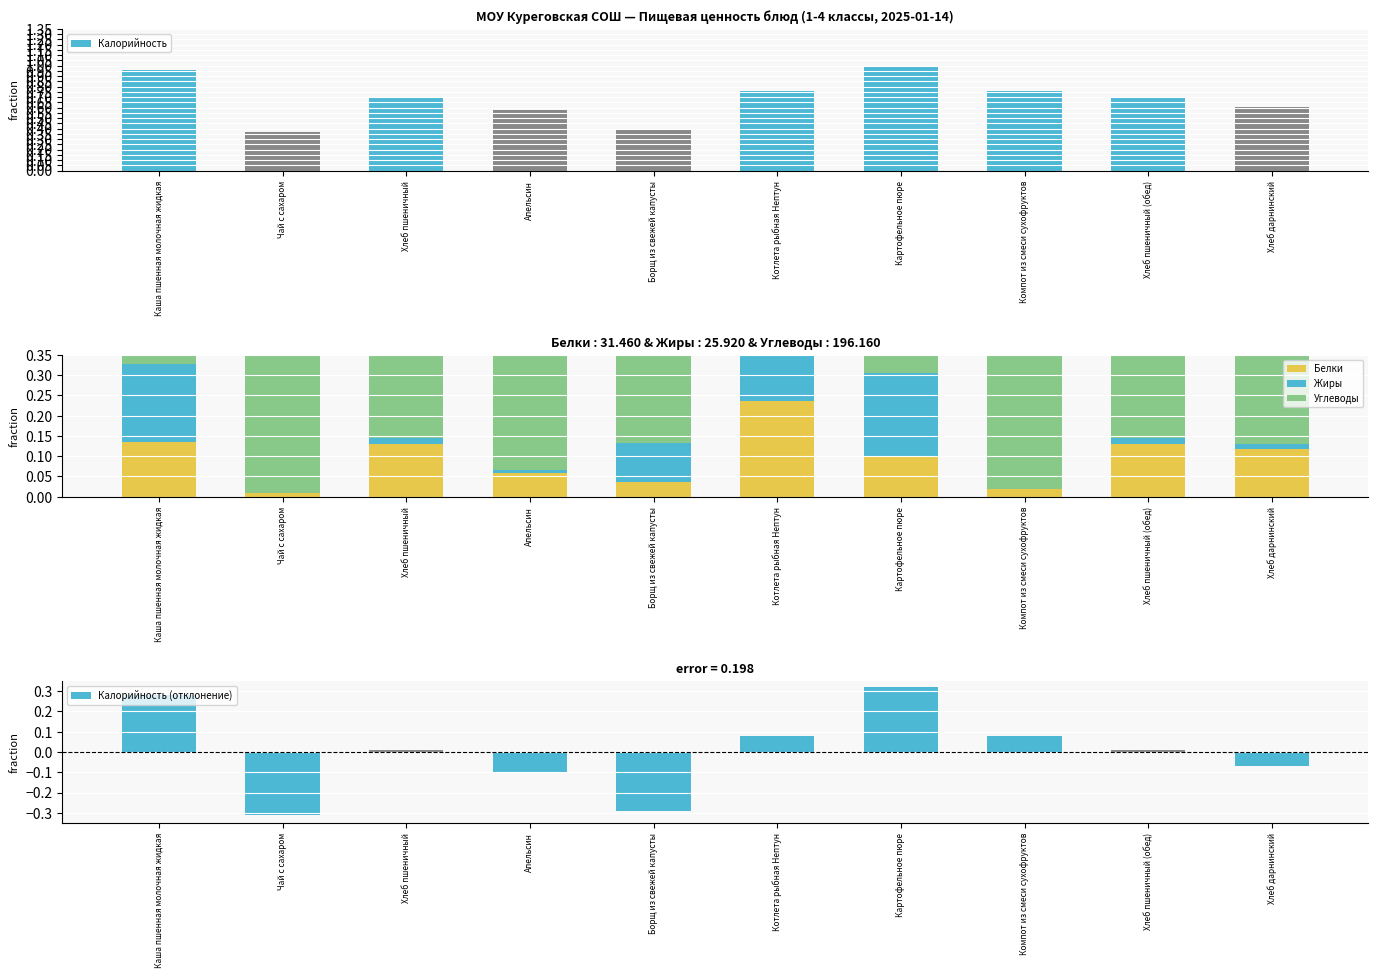

What is the difference between the maximum and minimum values in the Белки series?

0.2